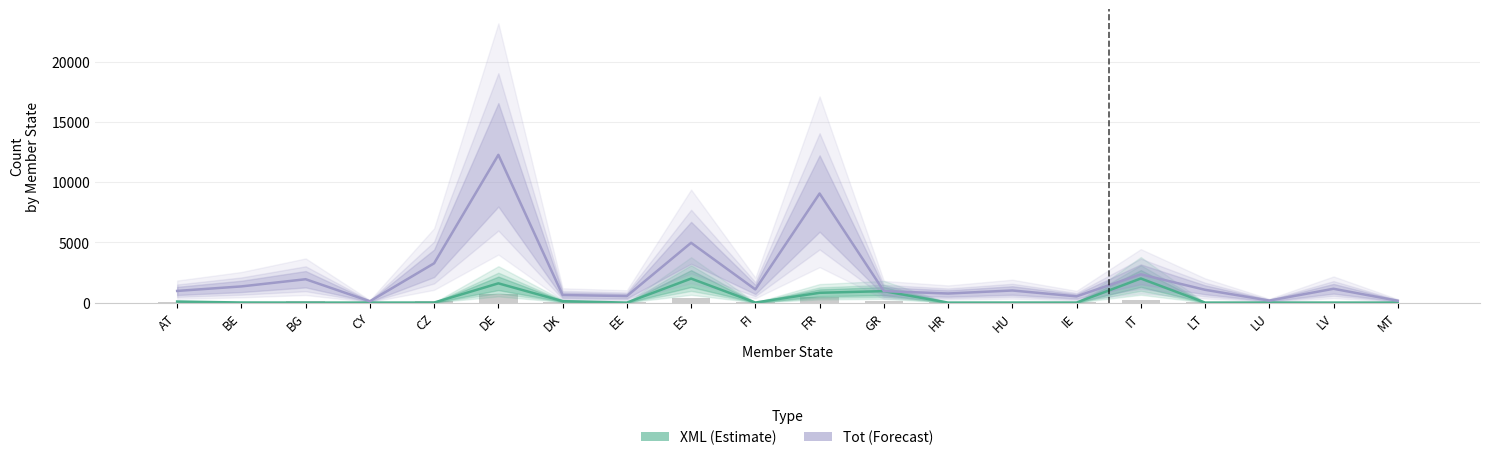

Which category has the lowest value across all series?

EE